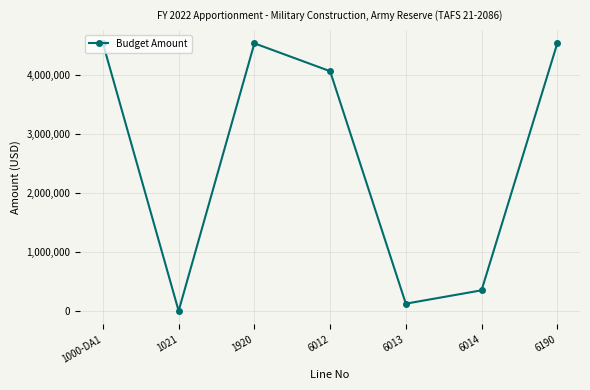

The chart shows a value of 349649 at 6014. True or false?

True